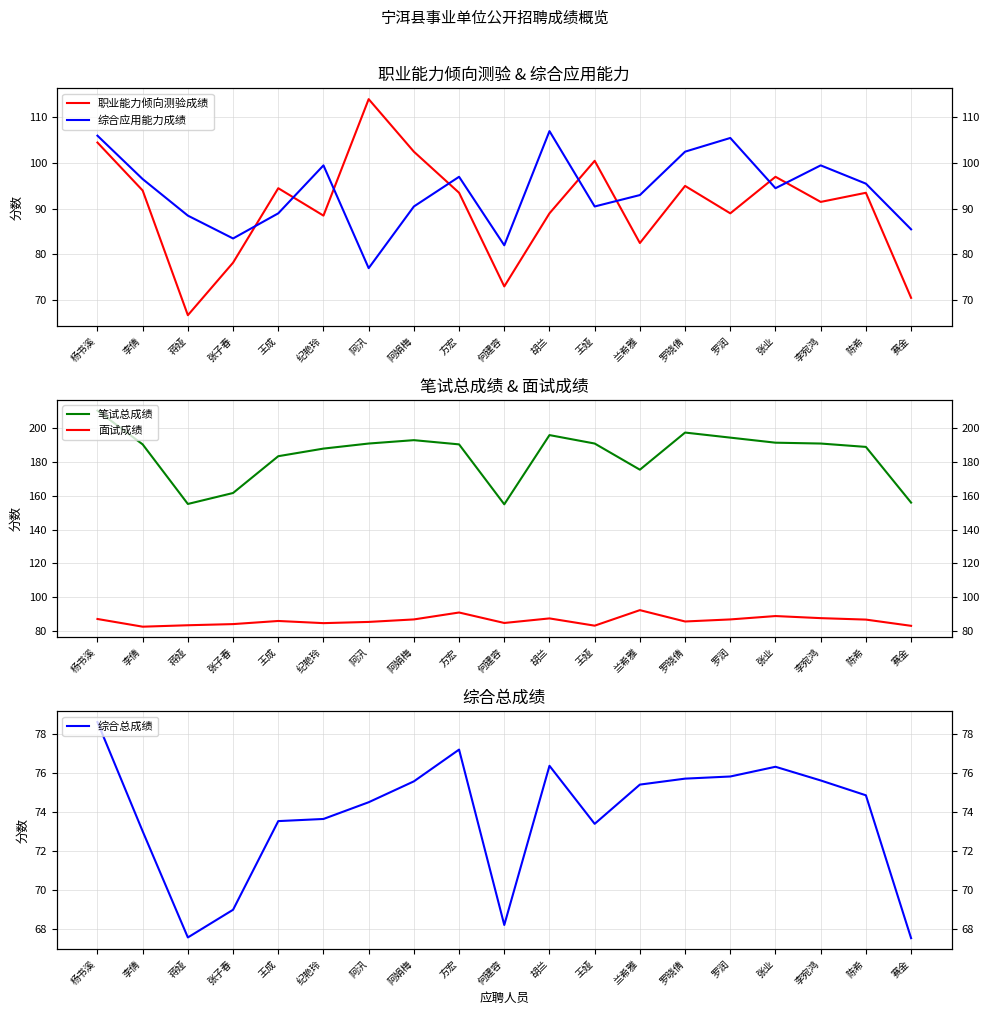

What is the approximate value of 综合总成绩 at 兰希雅?

75.4